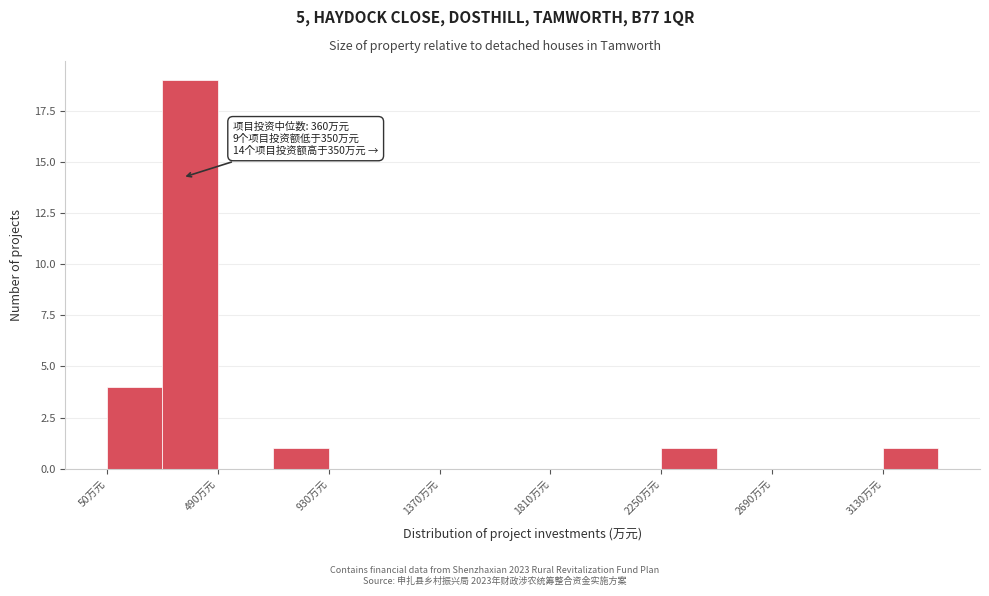

Which range on the x-axis has the tallest bar?

270 to 490